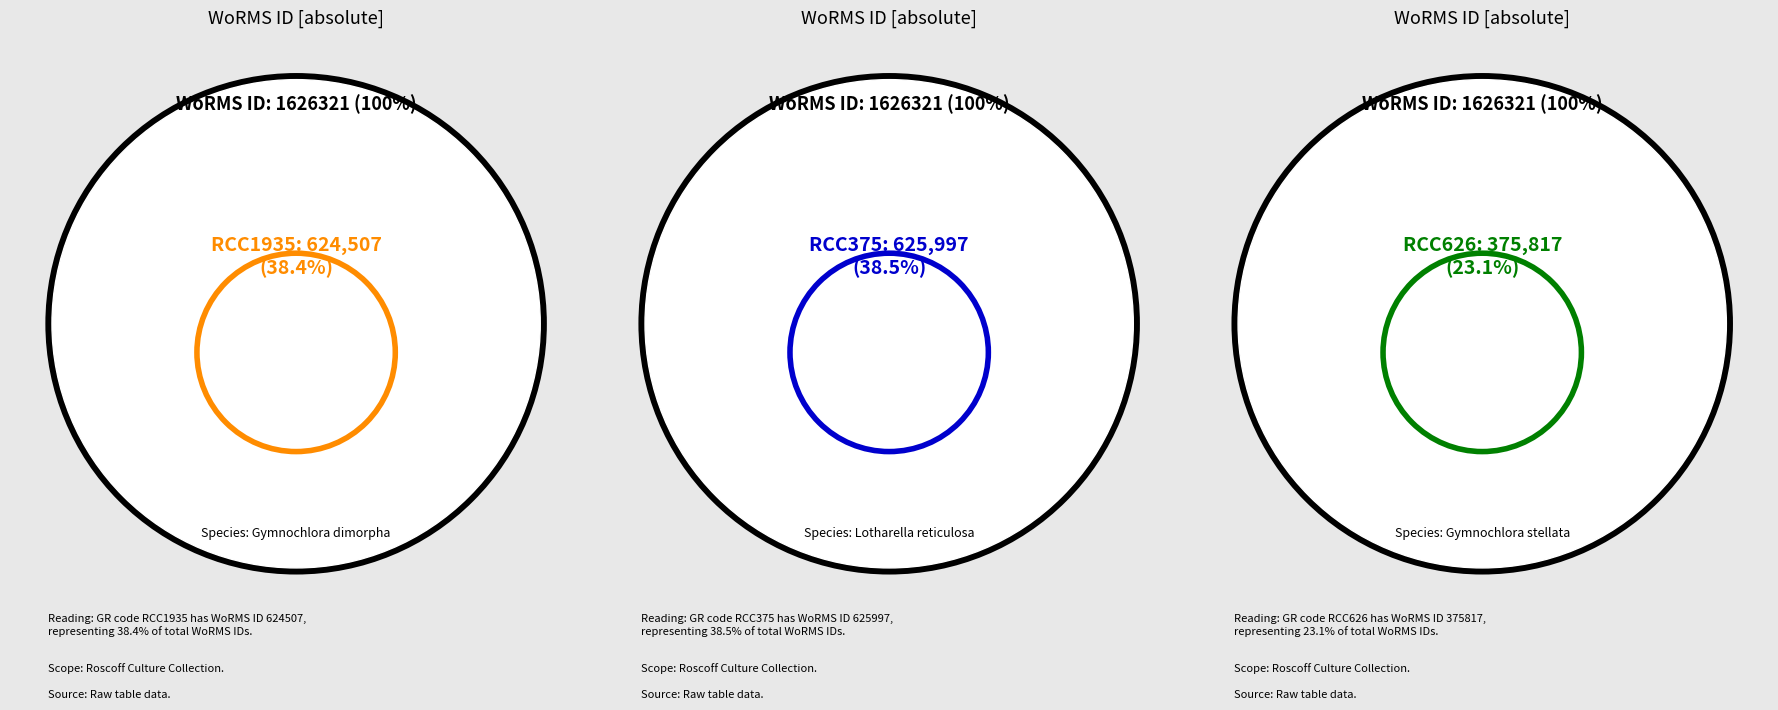

What percentage is the RCC1935 slice, to the nearest percent?

38%